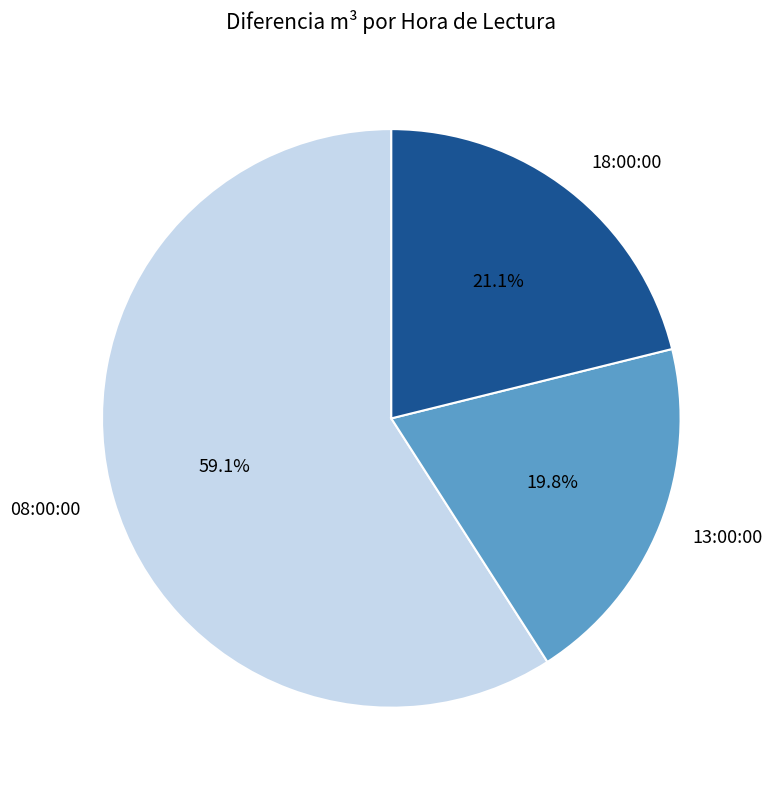

To the nearest percent, what portion does 18:00:00 represent?

21%